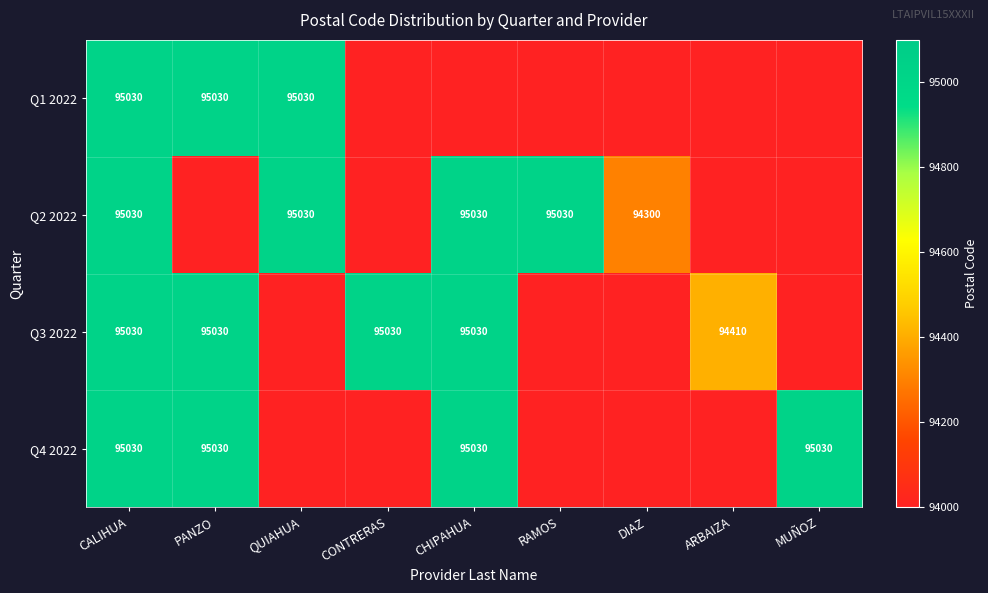

Is it true that Q2 2022 equals 94300 at DIAZ?

True